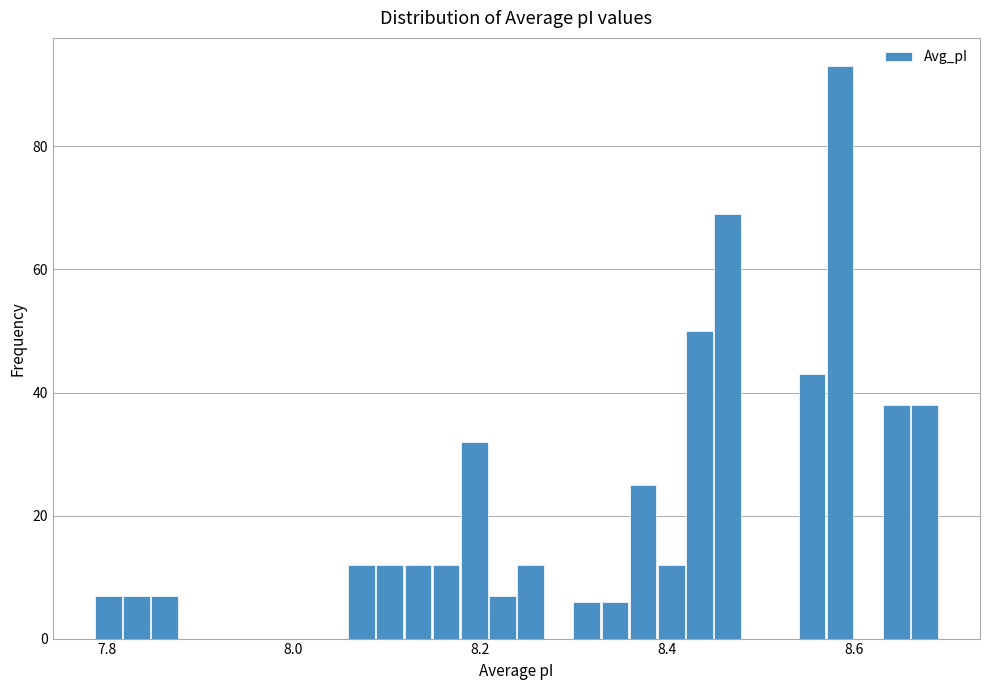

Read against the x-axis, roughly where is the centre of the tallest bar?

8.58